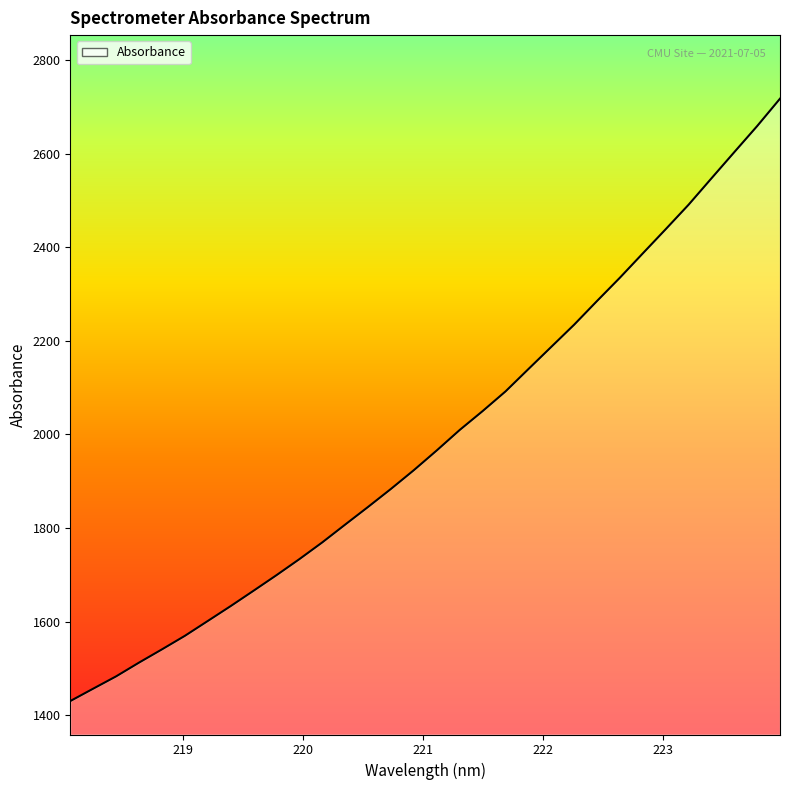

What is the difference between the second highest and second lowest values?

1202.9